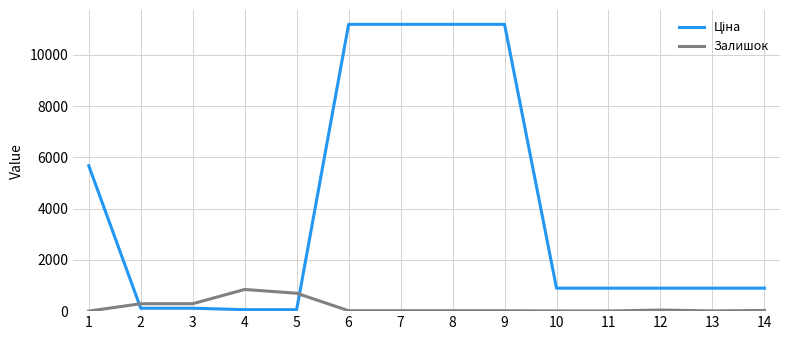

What is the maximum value shown in the chart?

11188.2